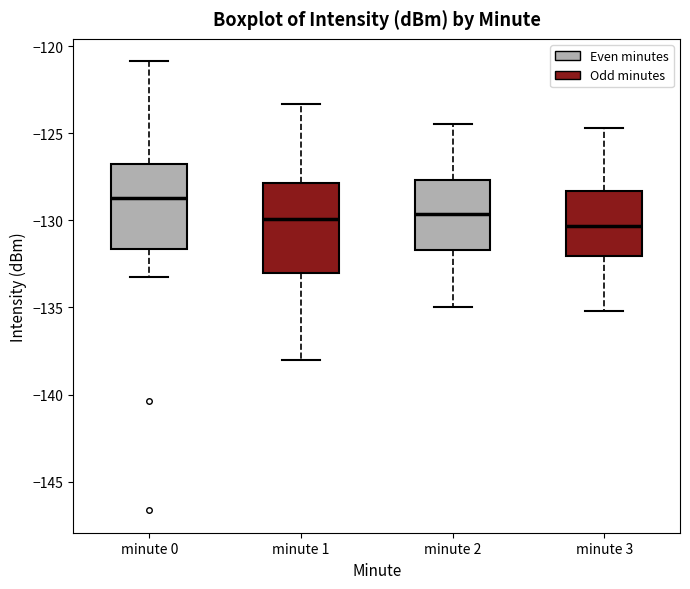

Reading left to right, transcribe this box plot: for each box, give where its median line is, the range the box spans, and where its two whiskers end, as read against the y-axis. The values are not printed on the chart, so give them approximately, as read against the axis.

minute 0: median -128.5, box -131.5 to -127.0, whiskers -133.5 to -121.0
minute 1: median -130.0, box -133.0 to -128.0, whiskers -138.0 to -123.5
minute 2: median -129.5, box -131.5 to -127.5, whiskers -135.0 to -124.5
minute 3: median -130.5, box -132.0 to -128.5, whiskers -135.0 to -124.5